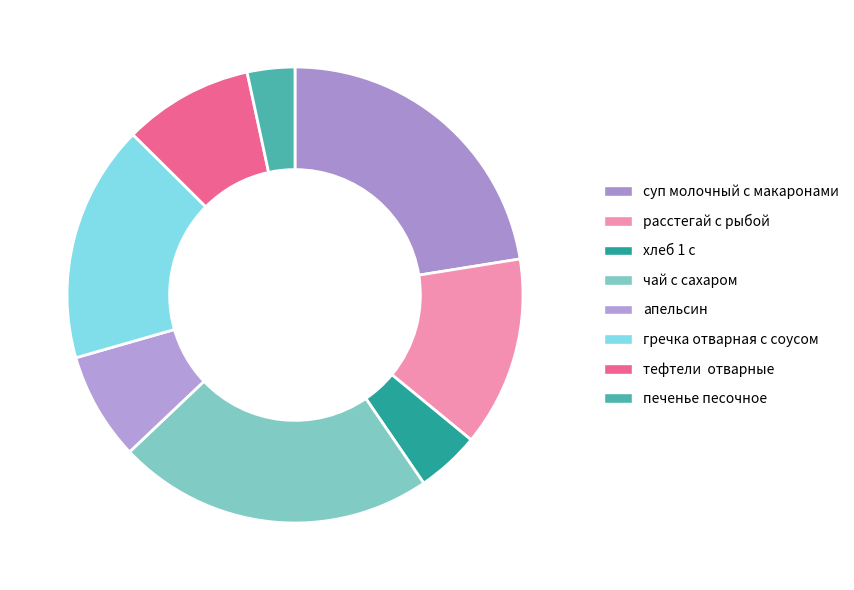

How many segments does this pie chart have?

8